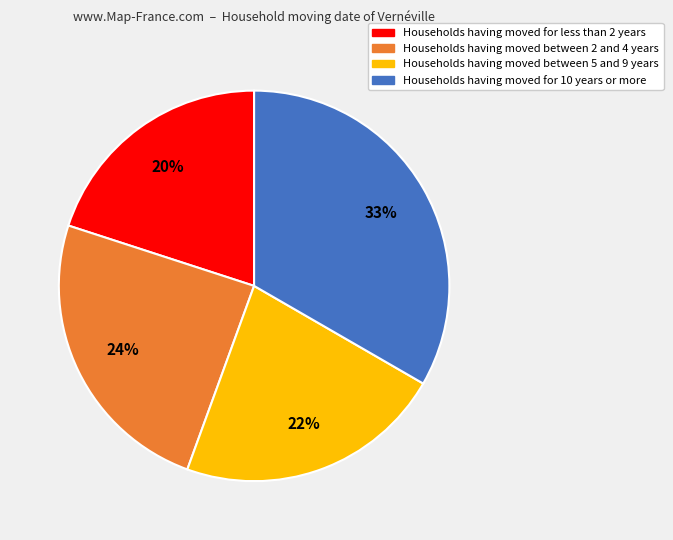

To the nearest percent, what is the difference between the largest and smallest slice percentages?

13%